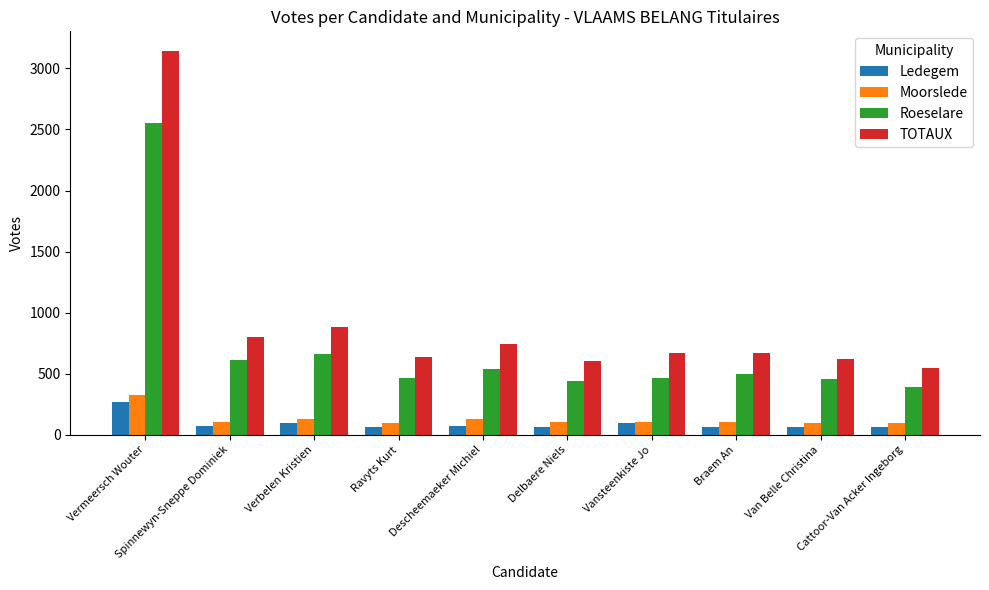

Rank the series by their maximum value, from lowest to highest.

Ledegem, Moorslede, Roeselare, TOTAUX